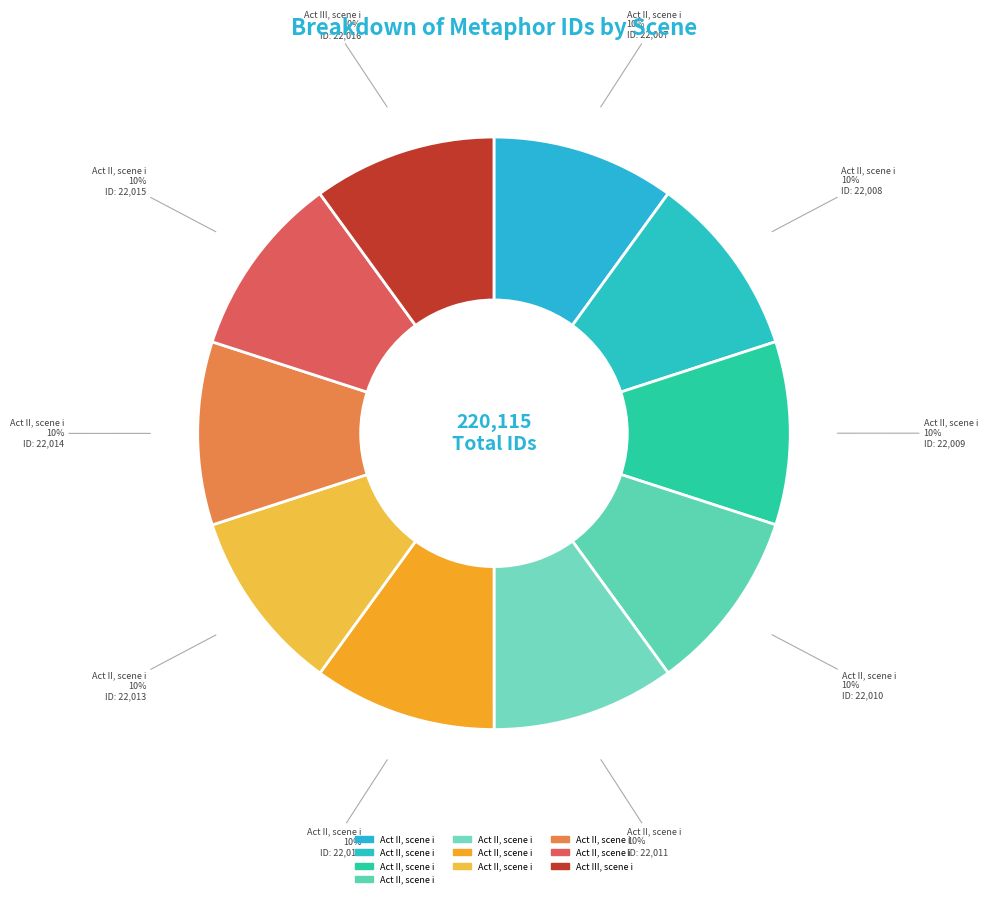

How many slices are in this pie chart?

10